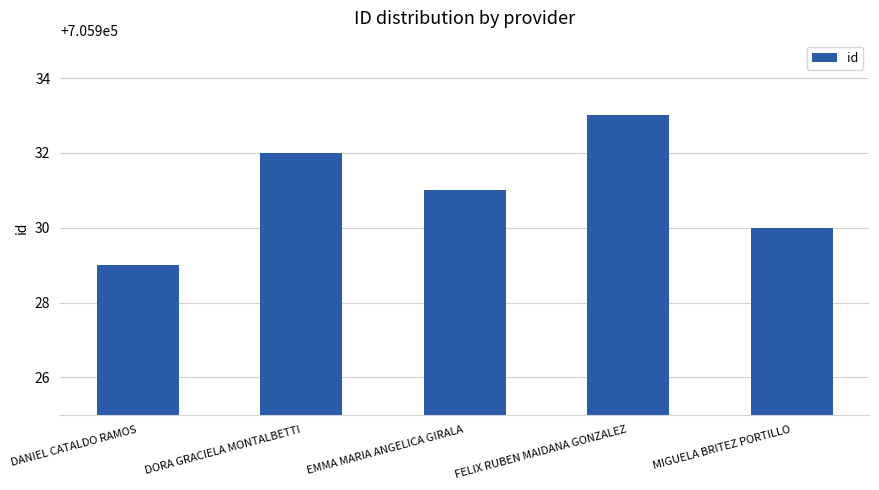

What is the label of the 1st bar from the left?

DANIEL CATALDO RAMOS